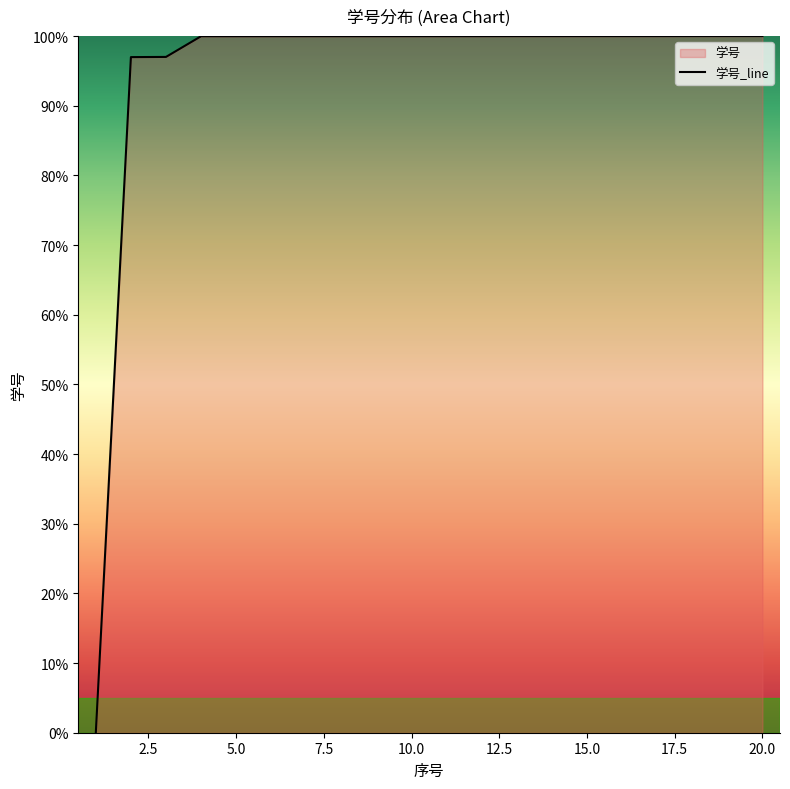

True or false: the data has more than 1 interior local peaks.

False